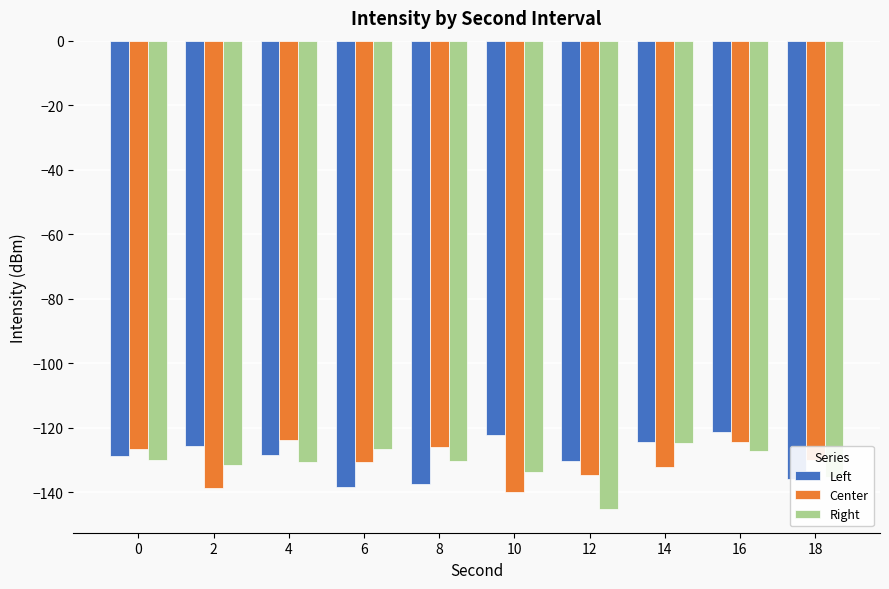

The Right series shows -145.3 at 12. True or false?

True